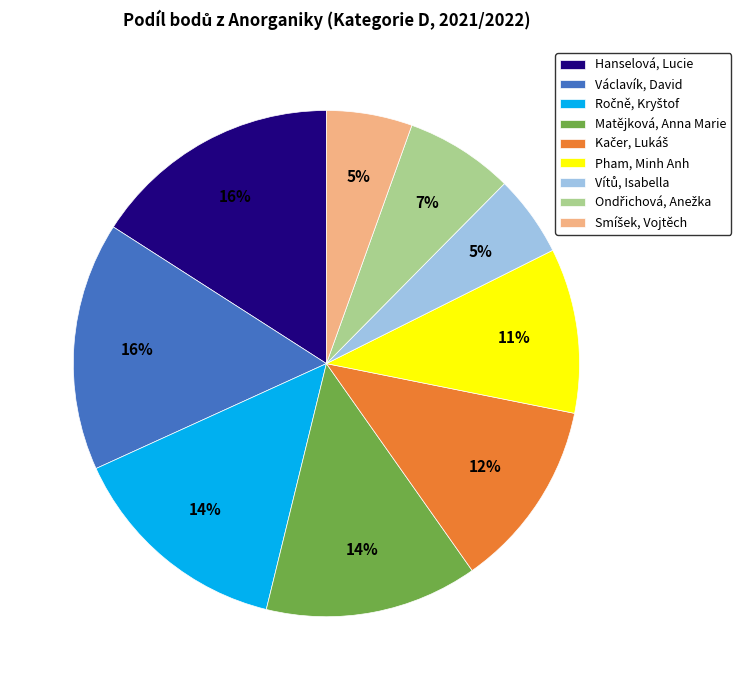

Count the number of slices in the pie.

9